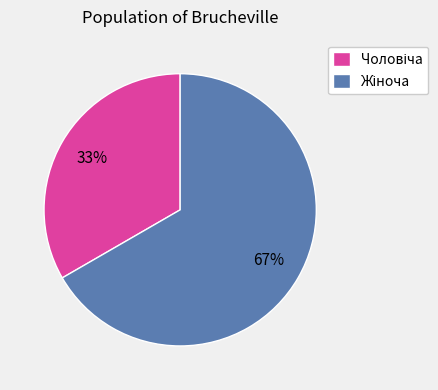

To the nearest percent, what is the average slice percentage?

50%